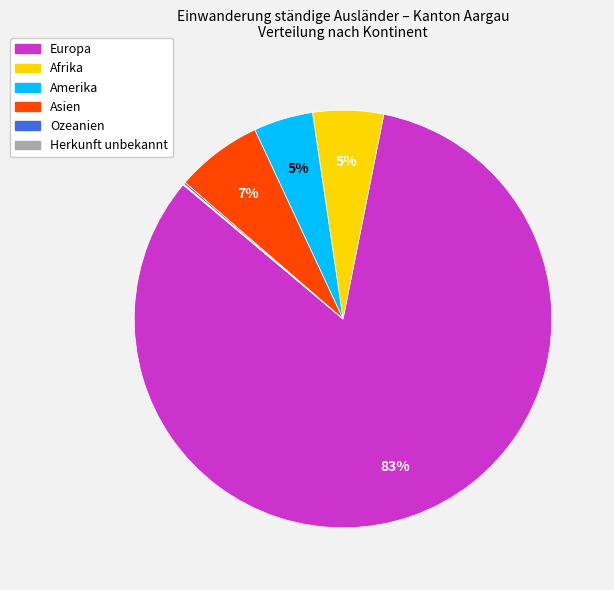

What is the largest slice in the pie chart?

Europa